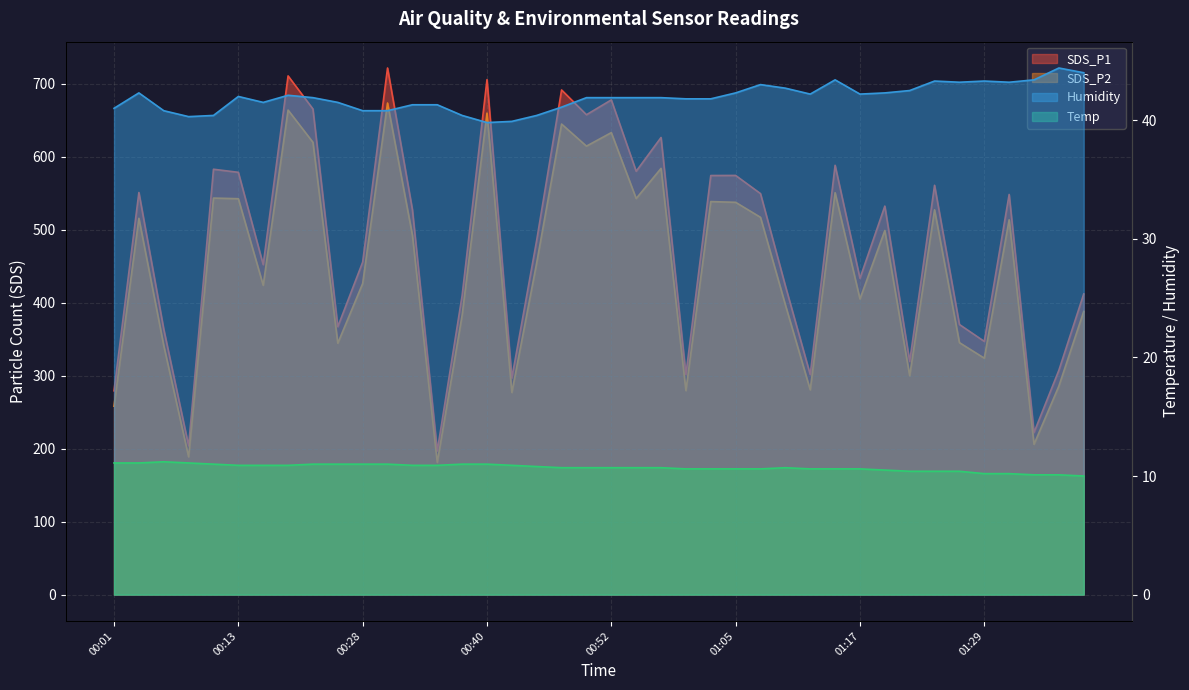

Which series has the largest total across all categories?

SDS_P1